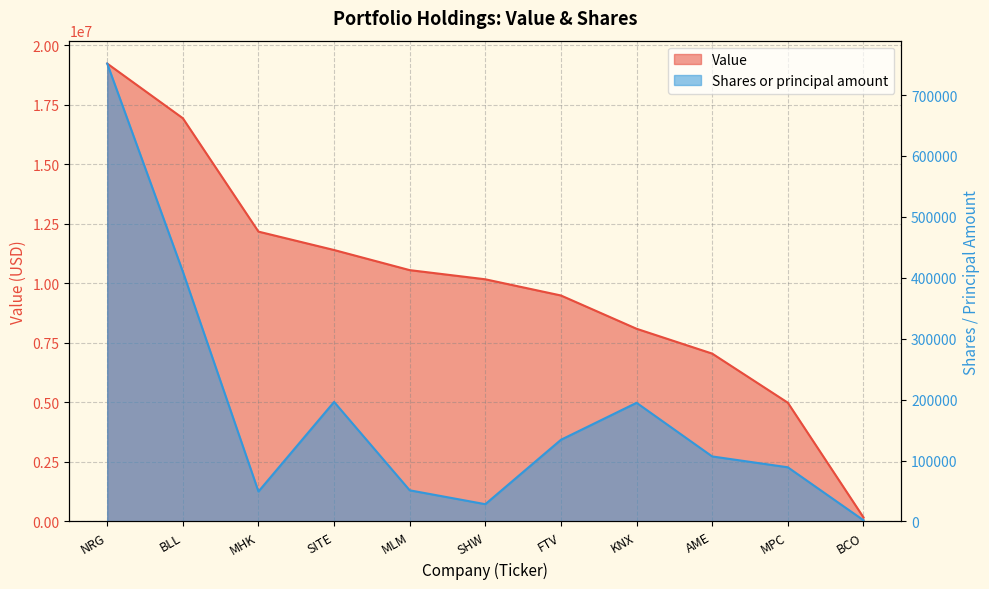

In Shares or principal amount, how many points are higher than both neighbors (excluding endpoints)?

2